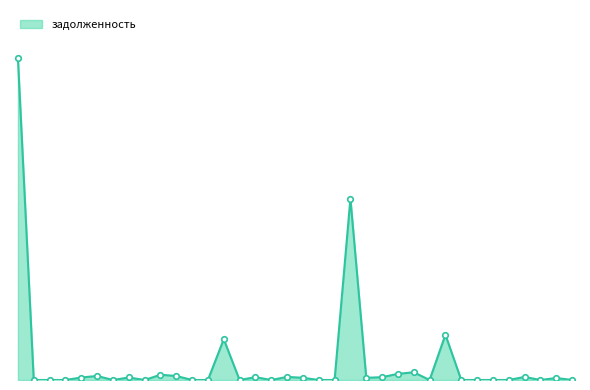

How many positive values are there?

18